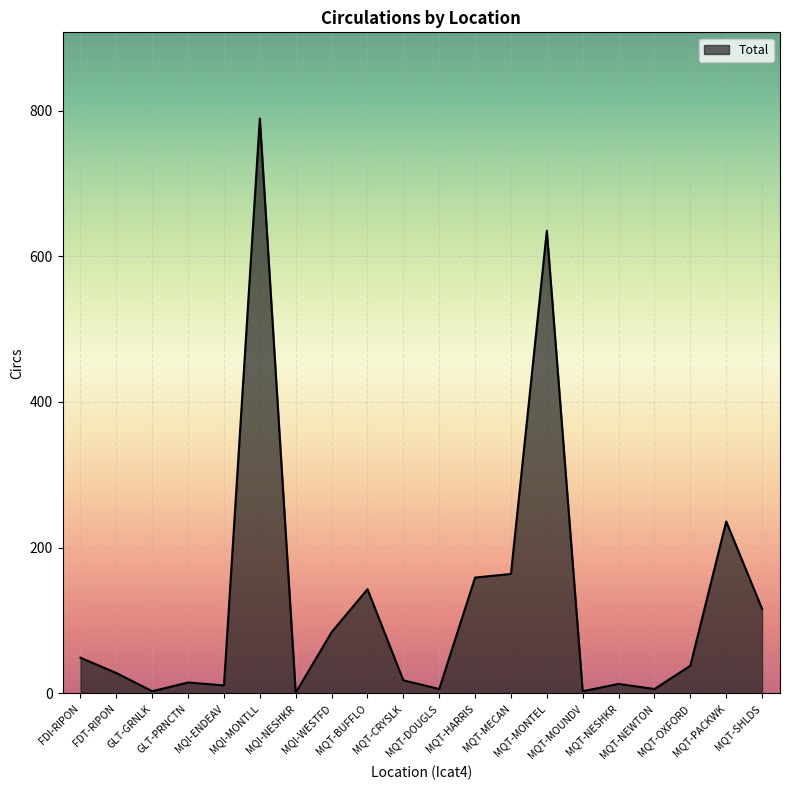

What is the difference between the maximum and minimum values?

788